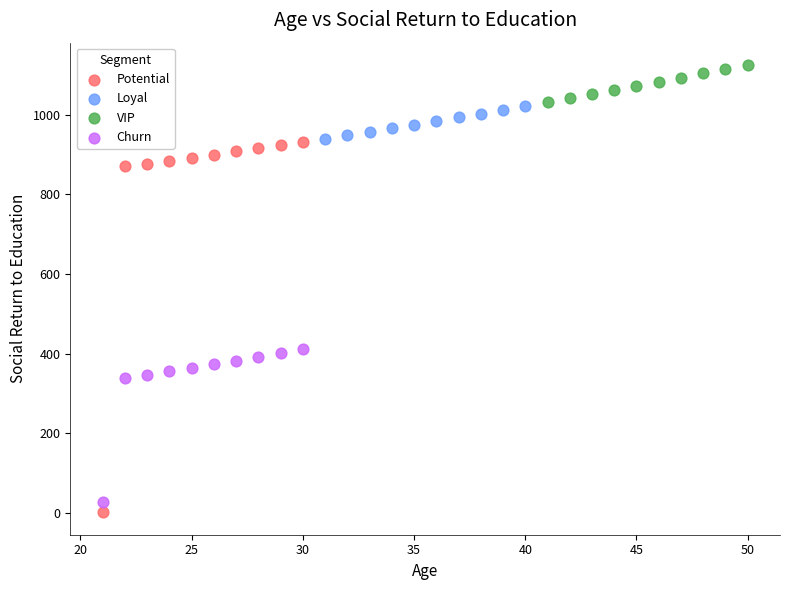

Which series contains the highest Y value?

VIP